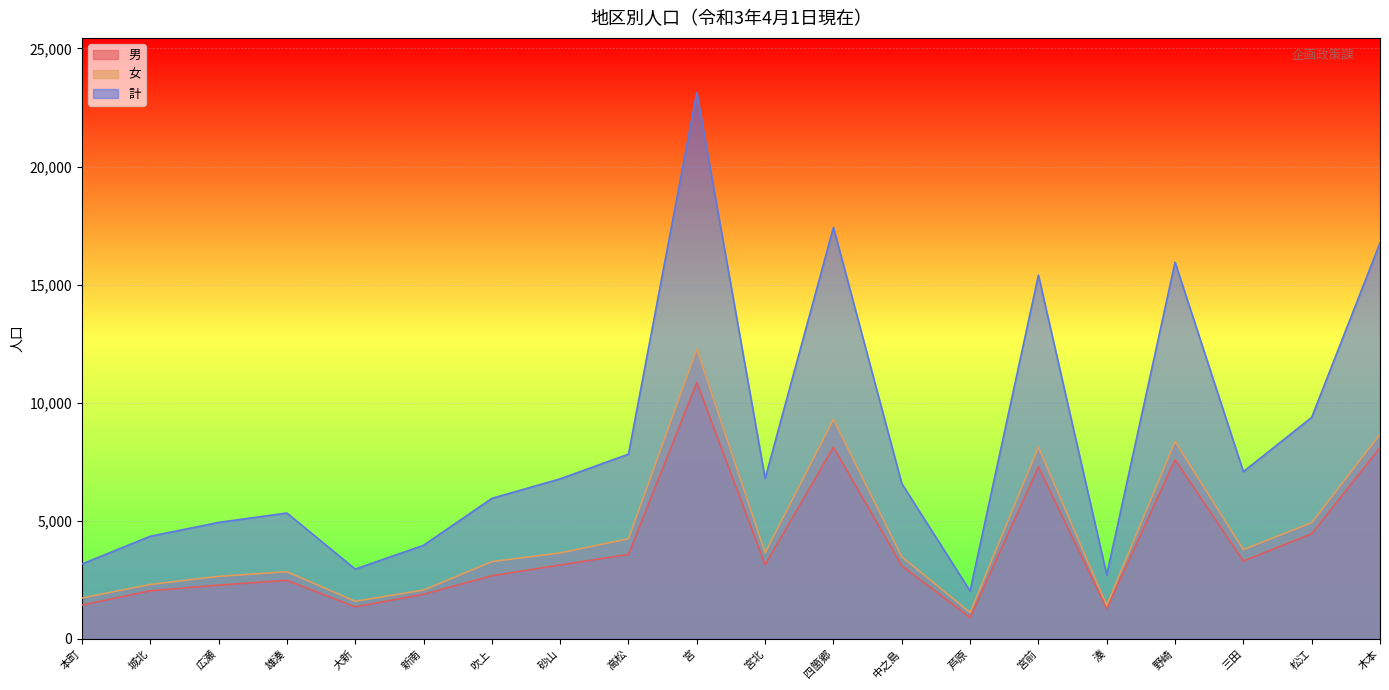

What is the difference between the 女 values at 宮 and 湊?

10845